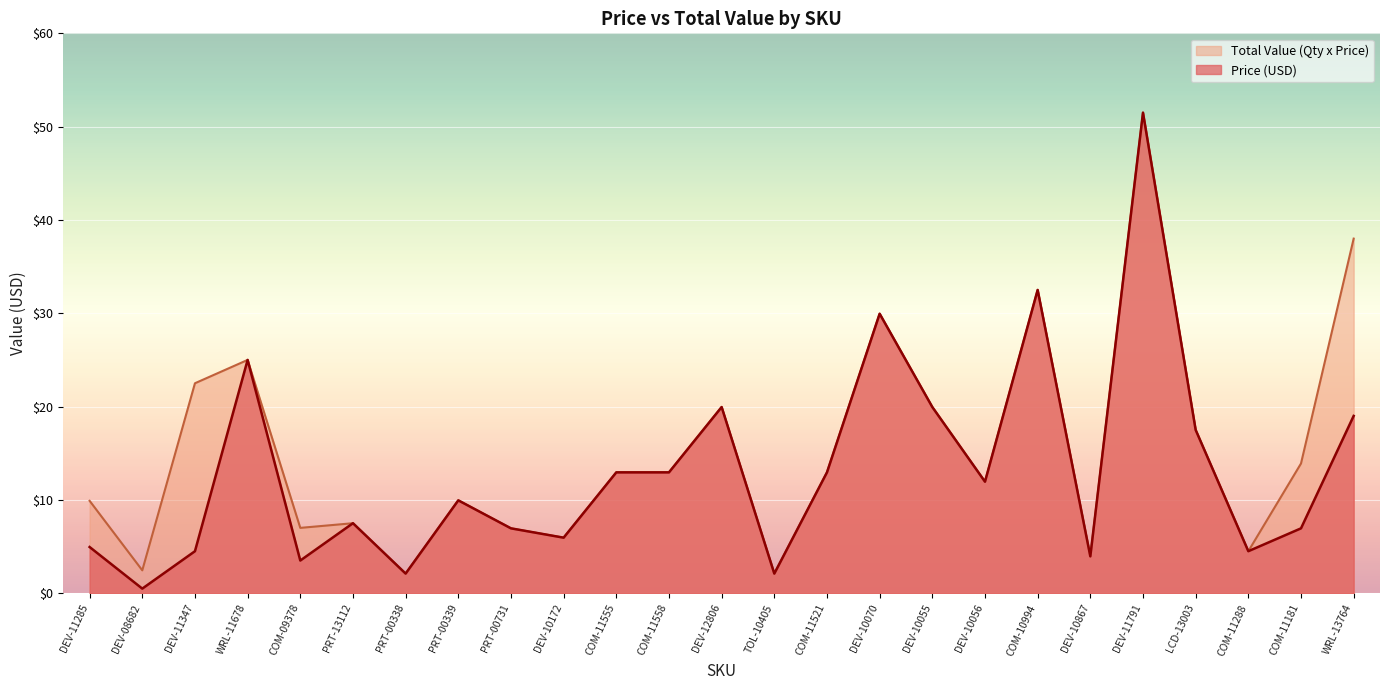

How many lines are shown in the chart?

2